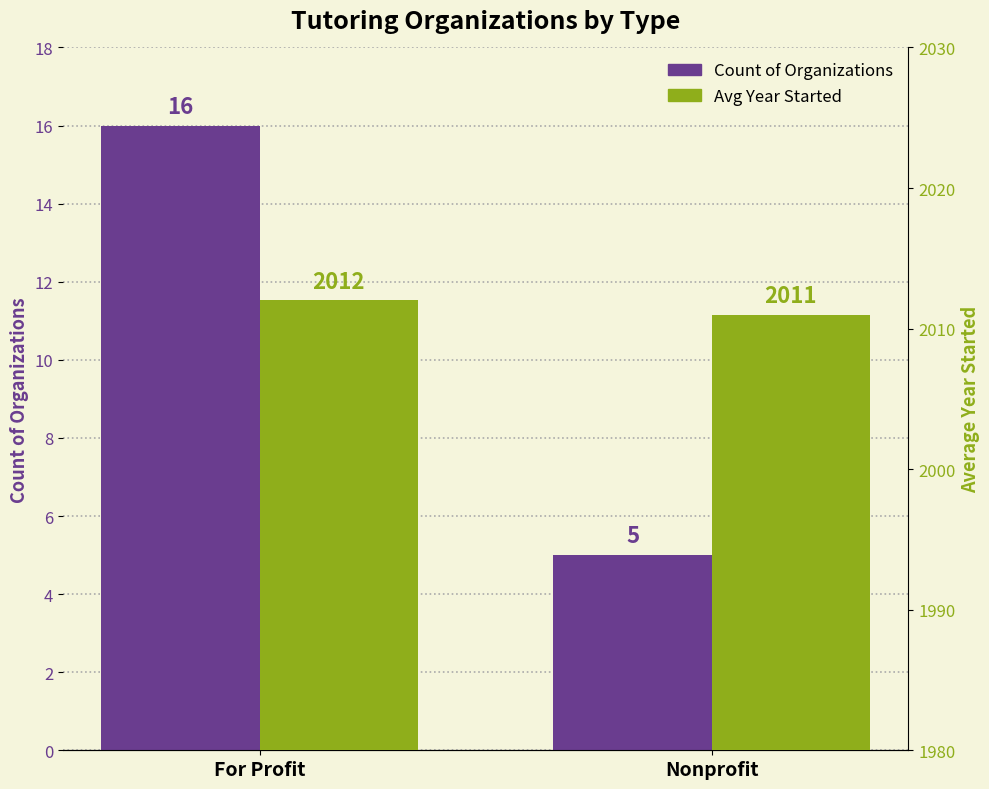

The Avg Year Started series shows 2012 at For Profit. True or false?

True